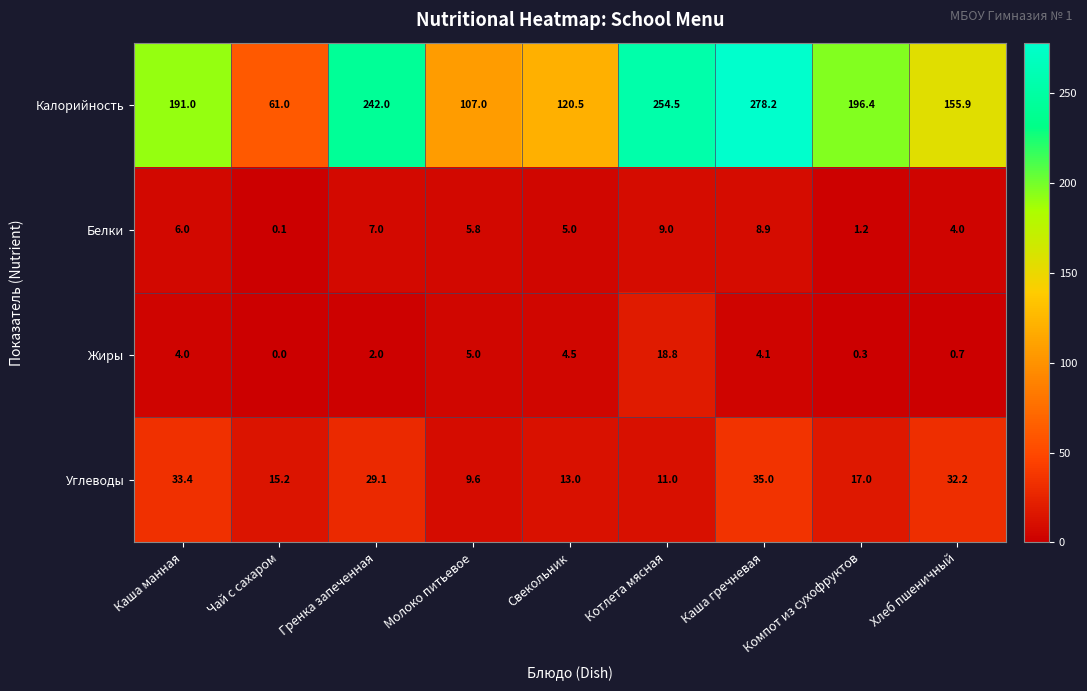

Where is Жиры nearest to the value 9?

Молоко питьевое